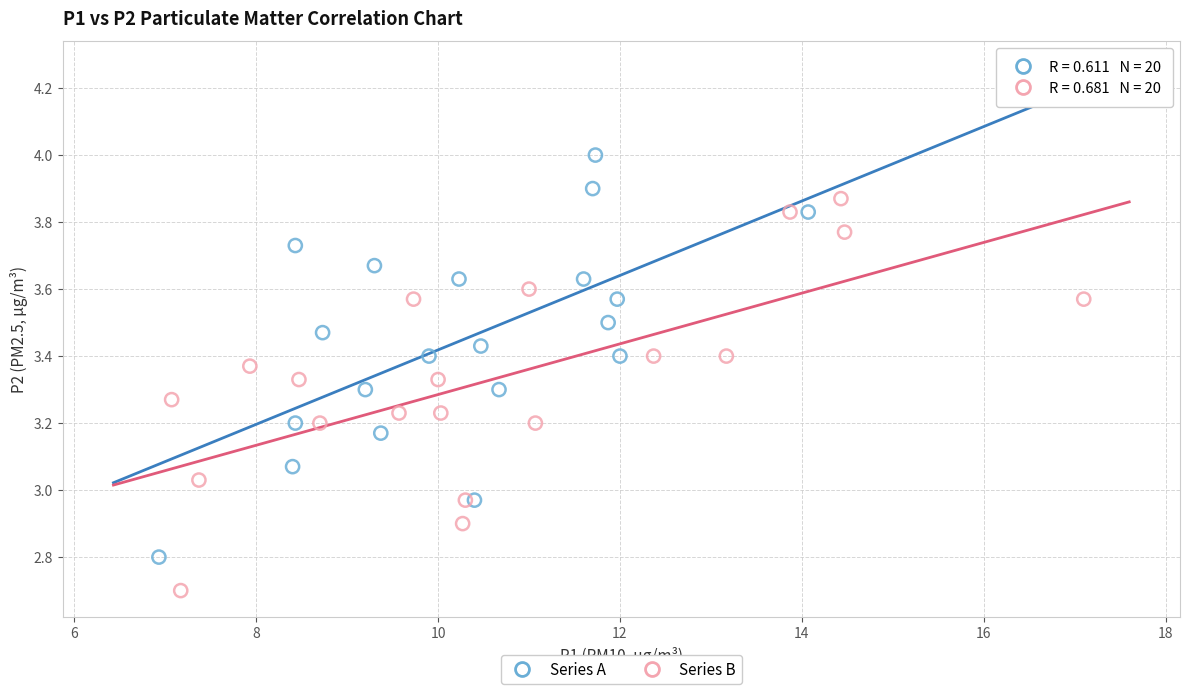

Which series has the widest spread of Y values?

Series A